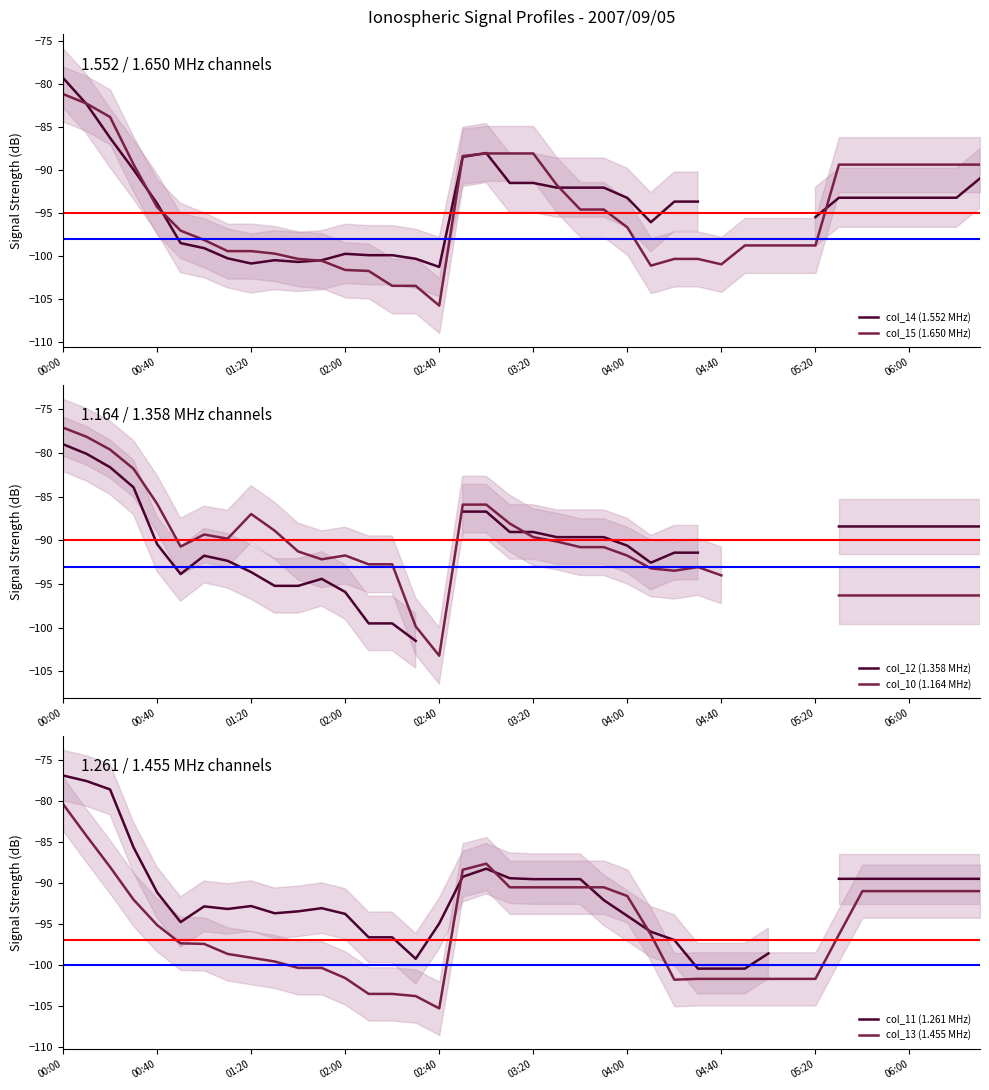

What are all the series names shown in the legend?

col_14 (1.552 MHz), col_15 (1.650 MHz), col_12 (1.358 MHz), col_10 (1.164 MHz), col_11 (1.261 MHz), col_13 (1.455 MHz)